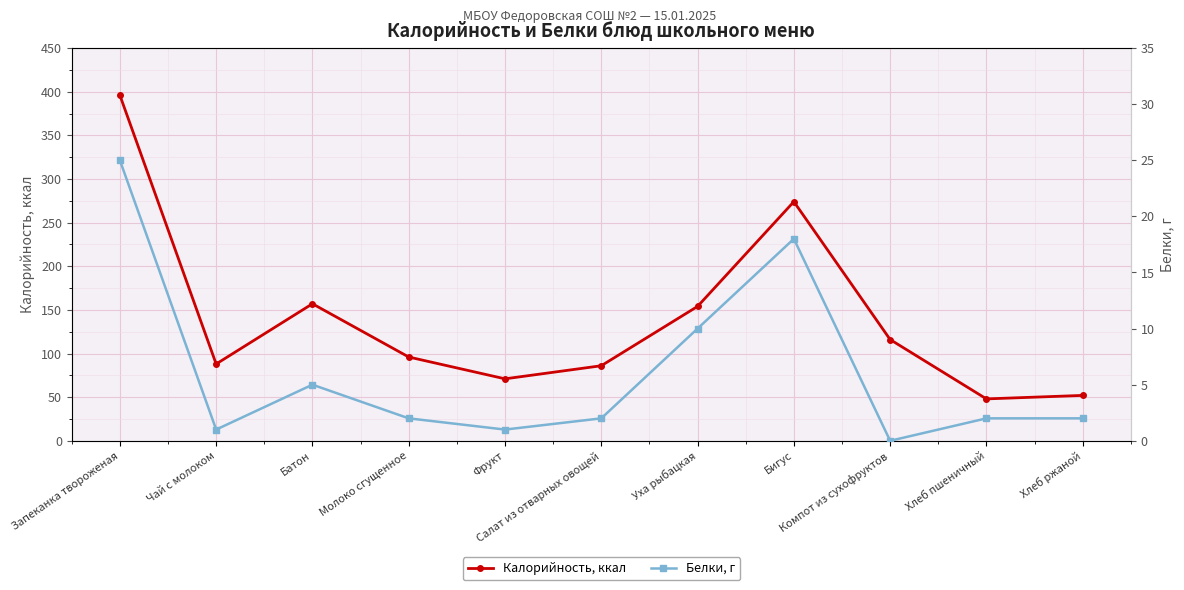

Which series has the widest spread of values?

Калорийность, ккал